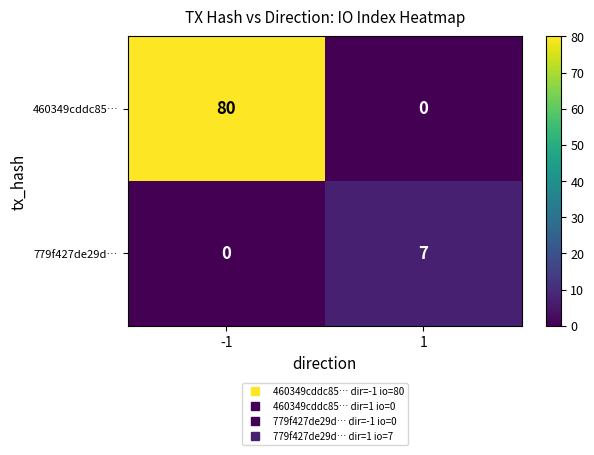

What is the maximum value for 460349cddc85…?

80